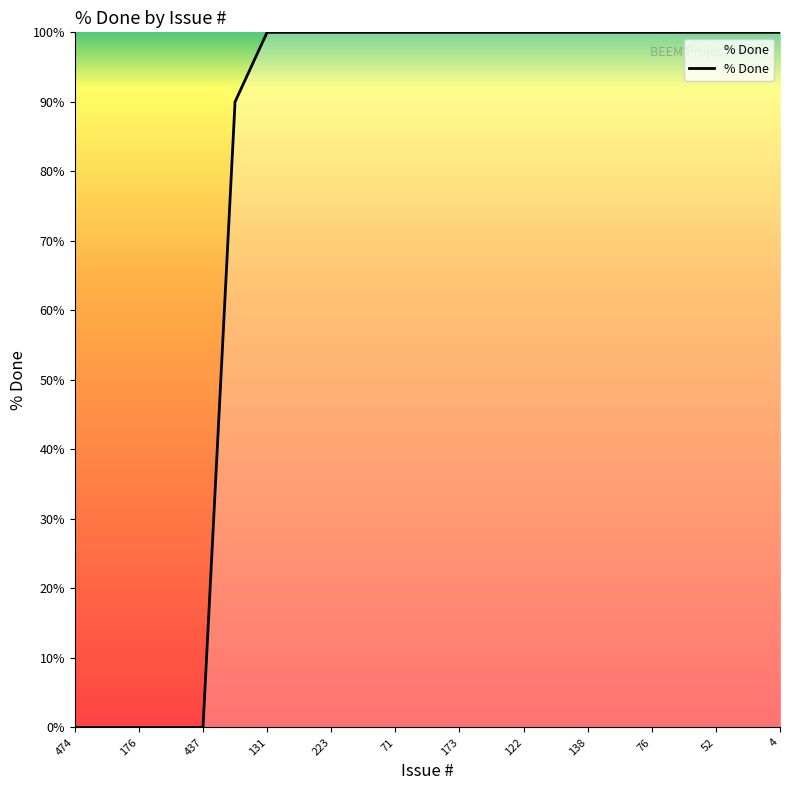

What is the difference between the maximum and minimum values?

100